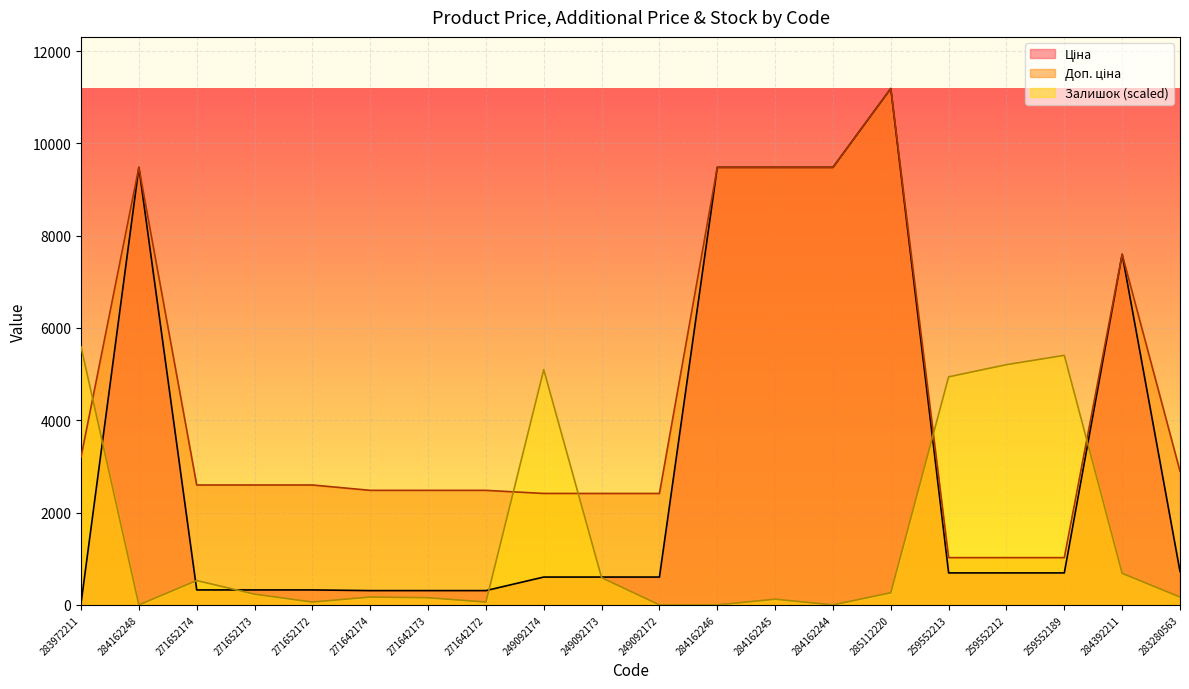

How many interior local peaks does the Доп. ціна series have?

3